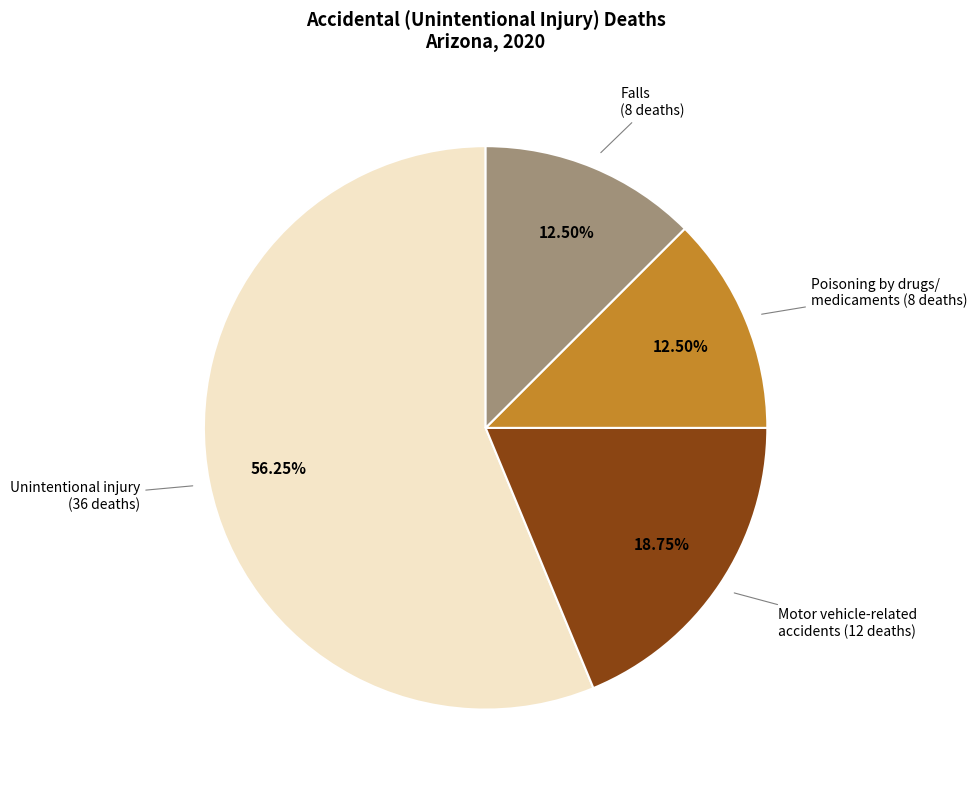

To the nearest percent, what is the difference between the largest and smallest slice percentages?

44%